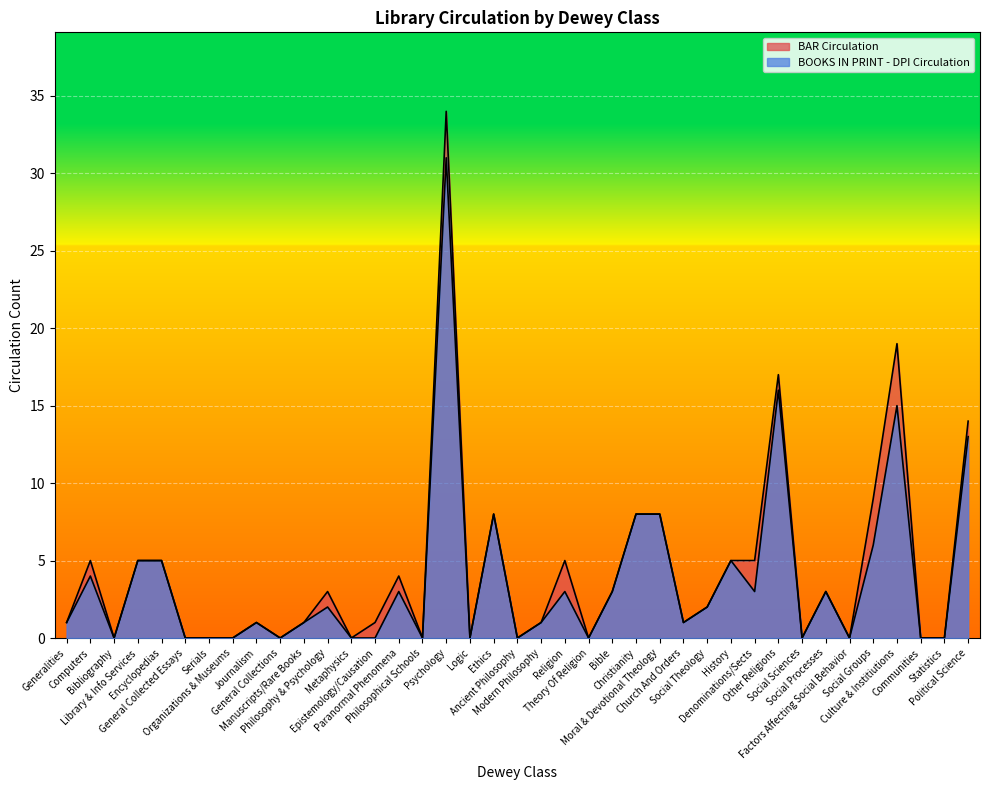

How many data points in BAR Circulation are less than 1?

14